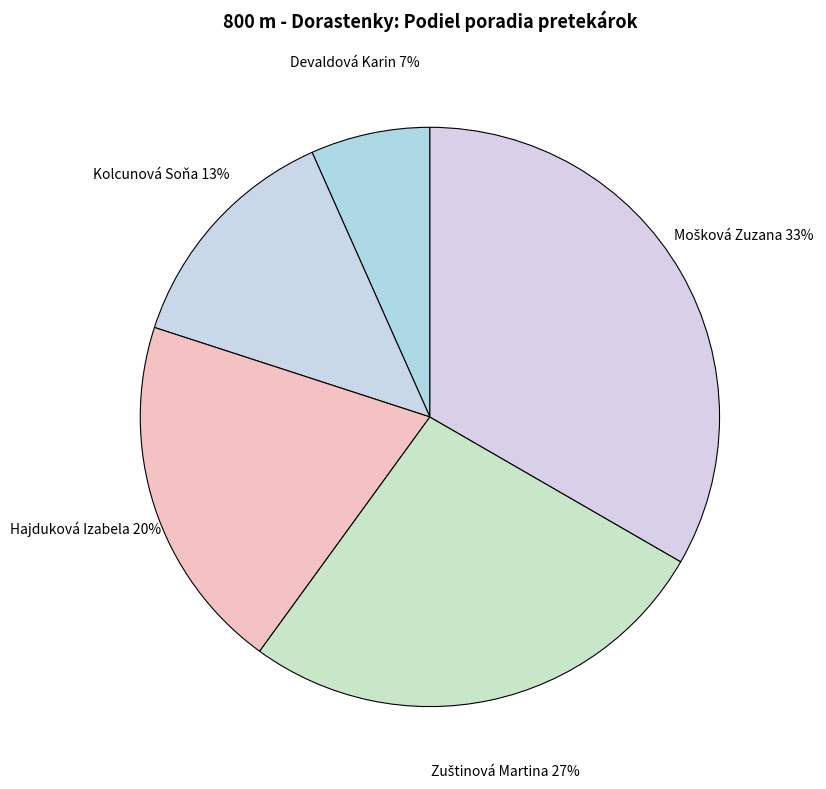

Count the number of slices in the pie.

5